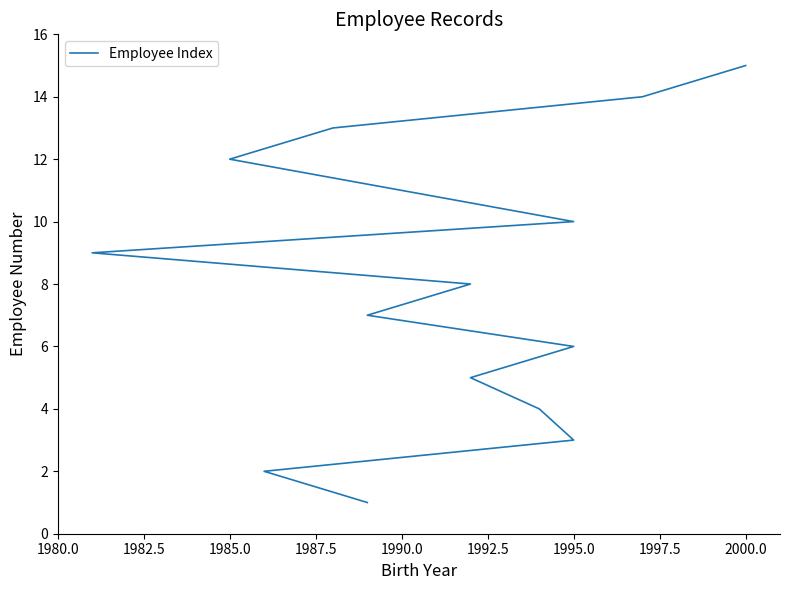

Which has a higher value, 1997.5 or 1990.0?

1997.5